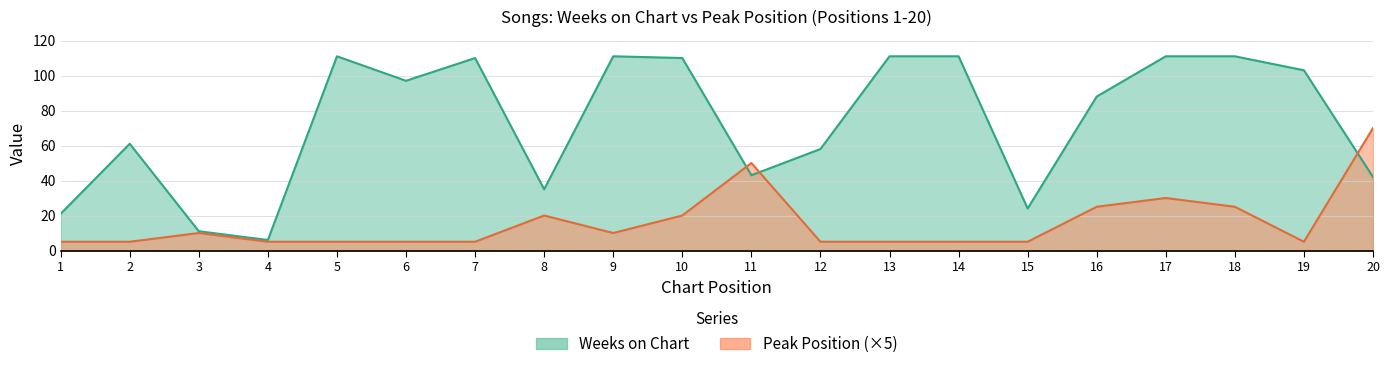

Rank the series at 17 from highest to lowest value.

Weeks on Chart, Peak Position